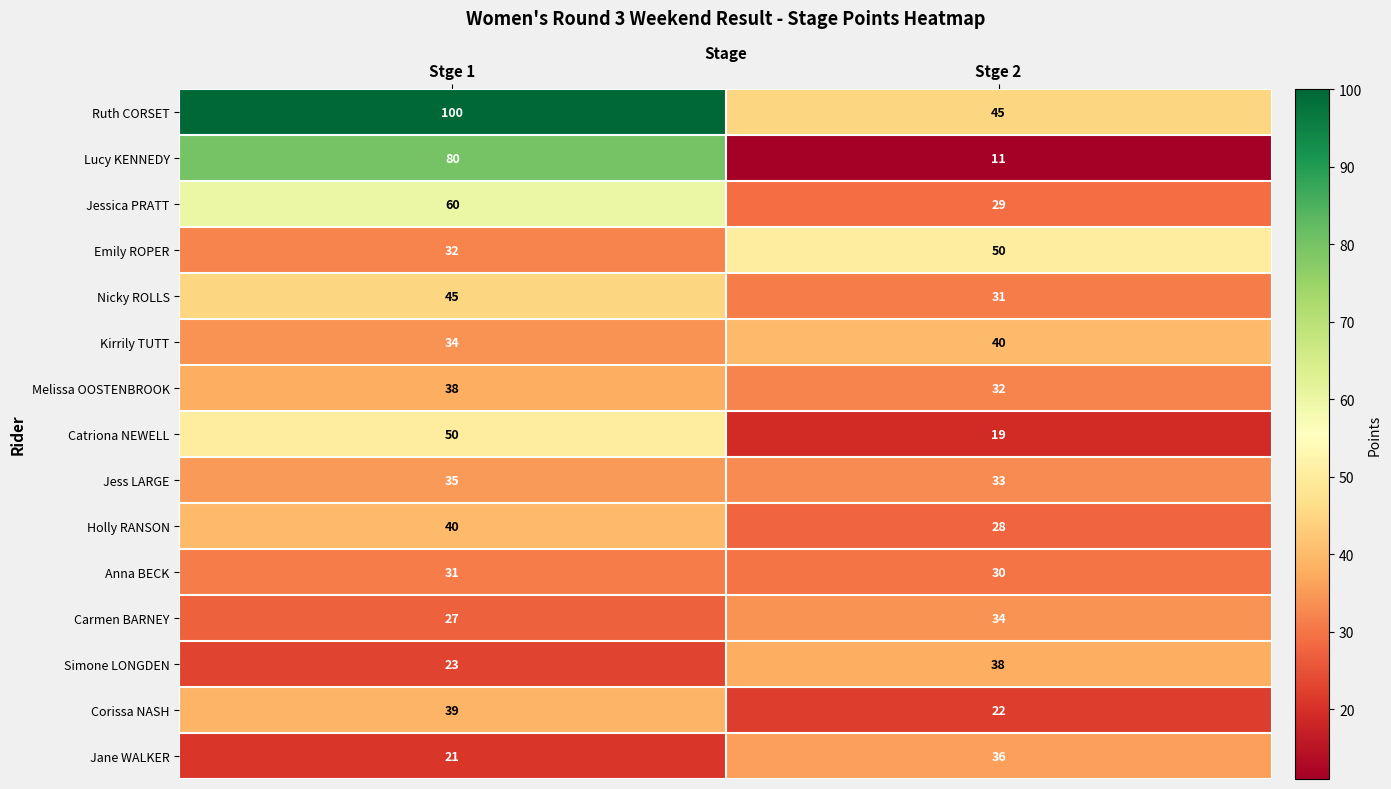

Count the number of data series in this chart.

15